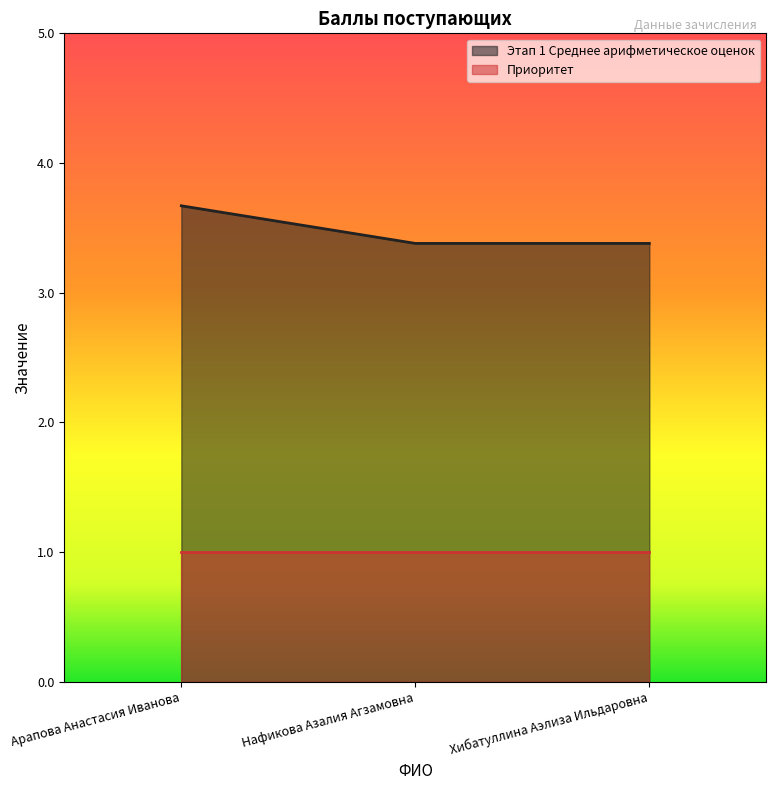

Reading left to right, list all the values displayed in this chart.

Арапова Анастасия Иванова=3.7	Нафикова Азалия Агзамовна=3.4	Хибатуллина Аэлиза Ильдаровна=3.4